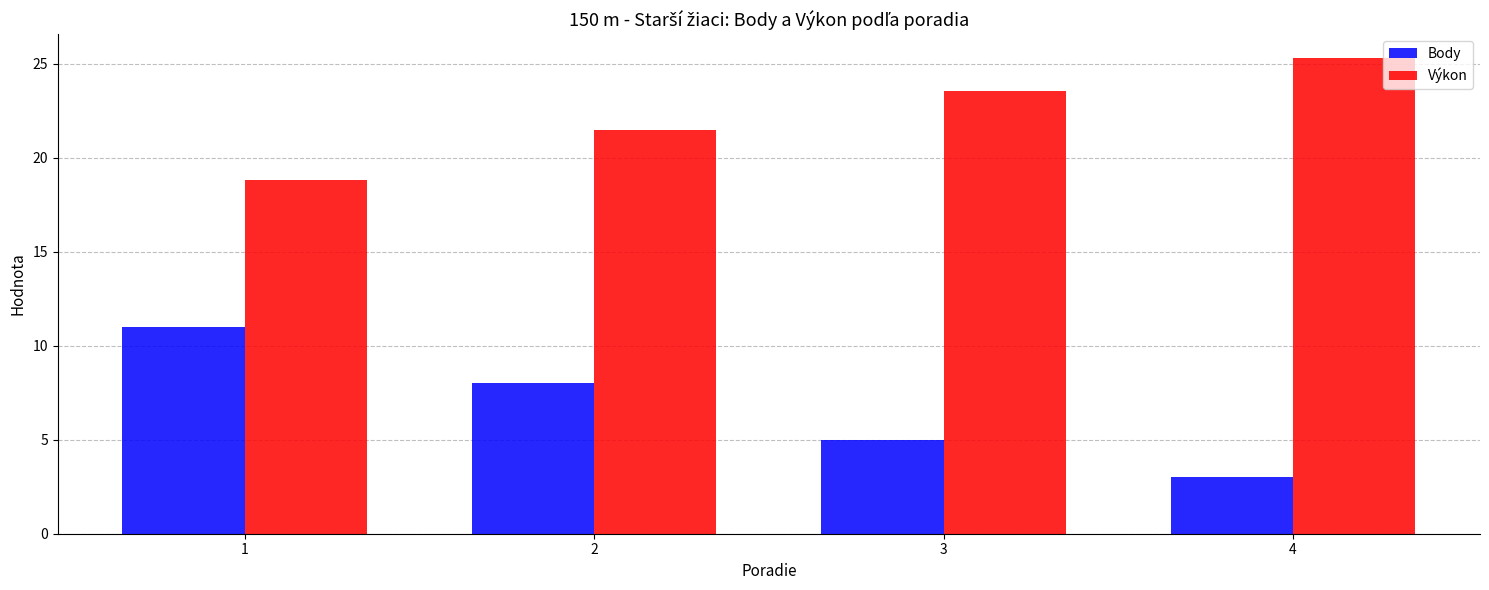

Reading right to left, transcribe all the data shown in this chart.

Body: 3.0	5.0	8.0	11.0
Výkon: 25.3	23.6	21.5	18.8